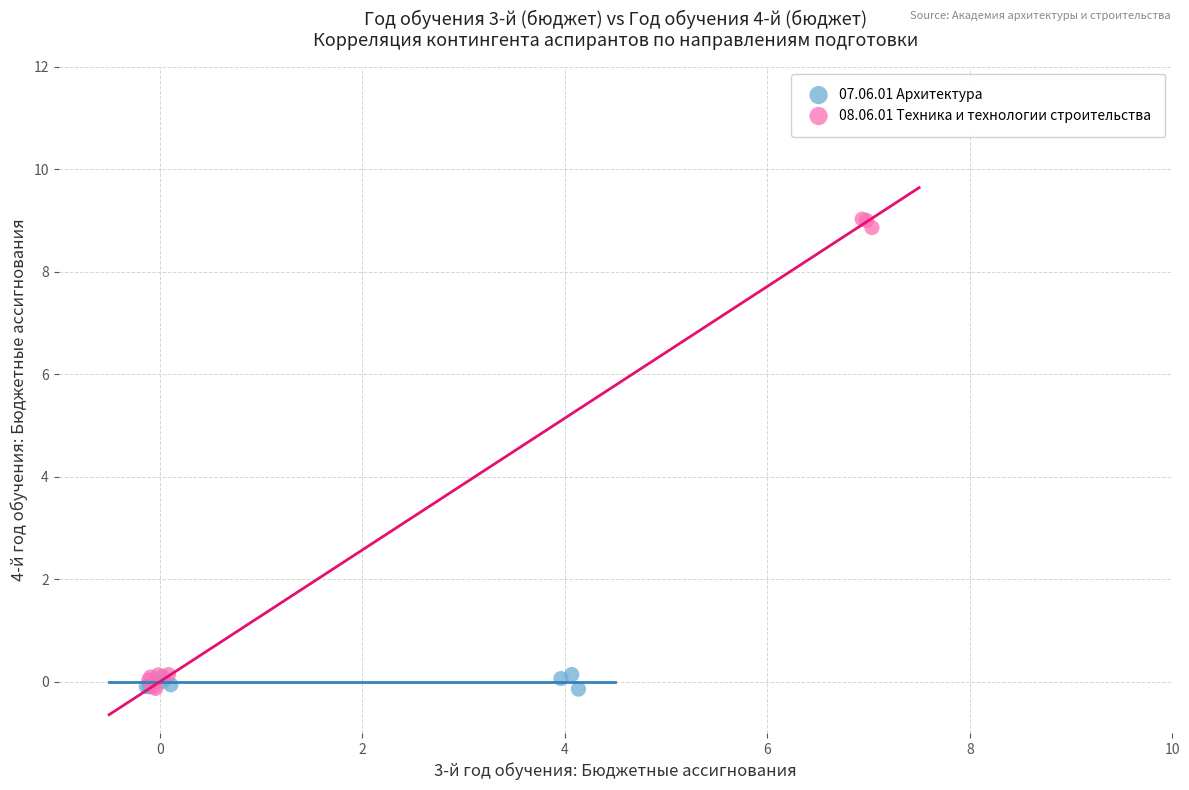

Which series has the largest Y range (max minus min)?

08.06.01 Техника и технологии строительства